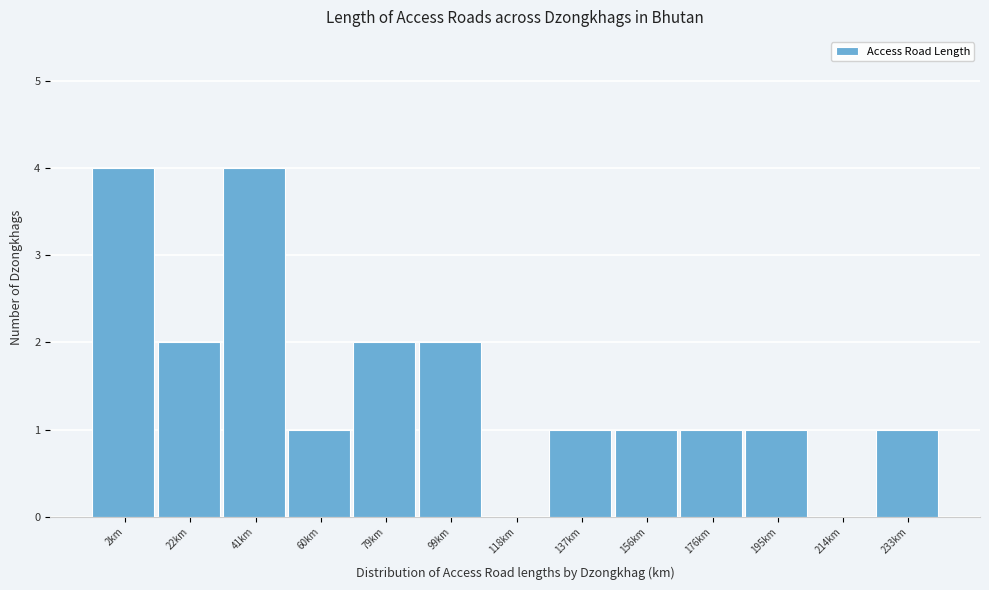

Reading left to right, extract all data points from this chart.

2km=4	22km=2	41km=4	60km=1	79km=2	99km=2	118km=0	137km=1	156km=1	176km=1	195km=1	214km=0	233km=1